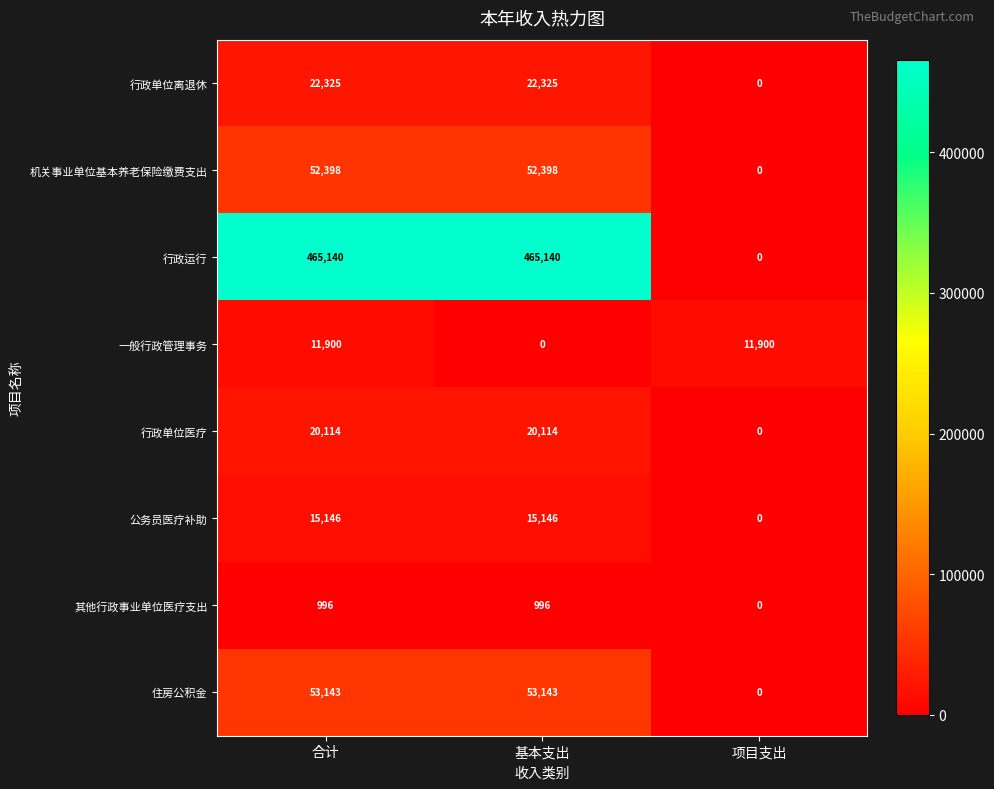

How many categories are shown in the chart?

3